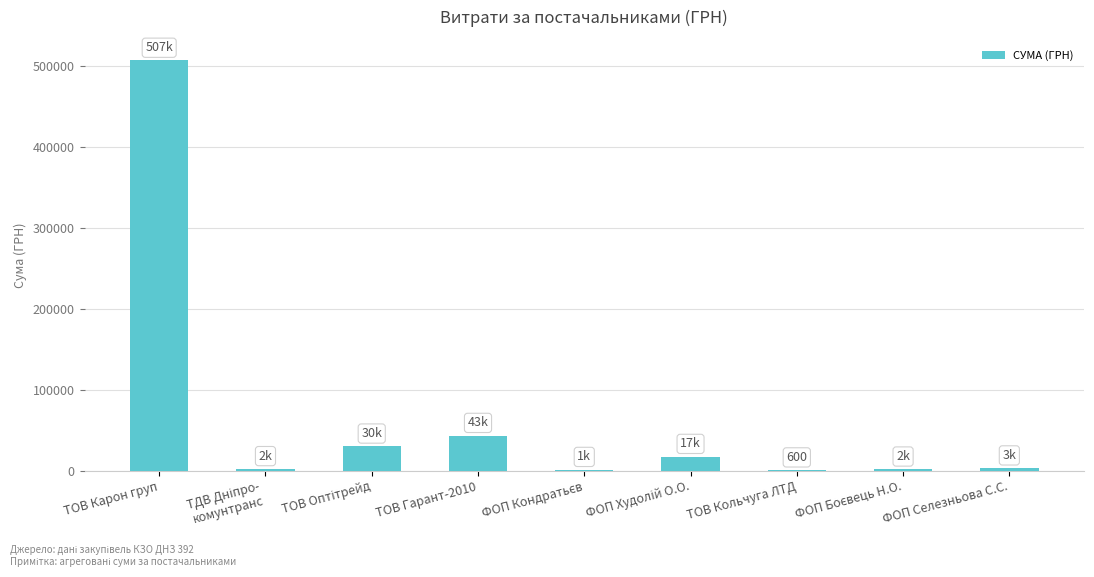

Does the chart contain stacked bars?

No